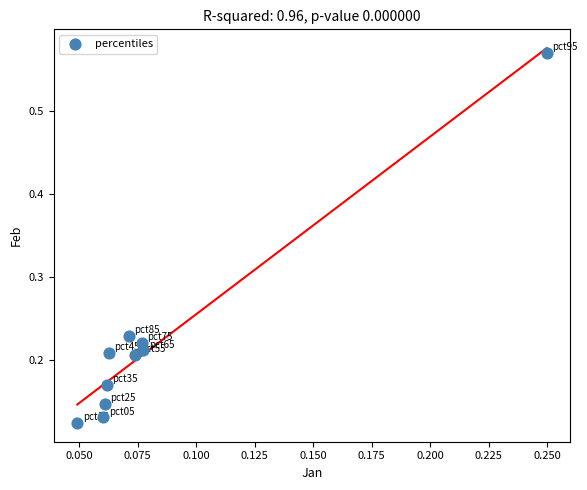

What is the range of Y values (max minus min)?

0.4